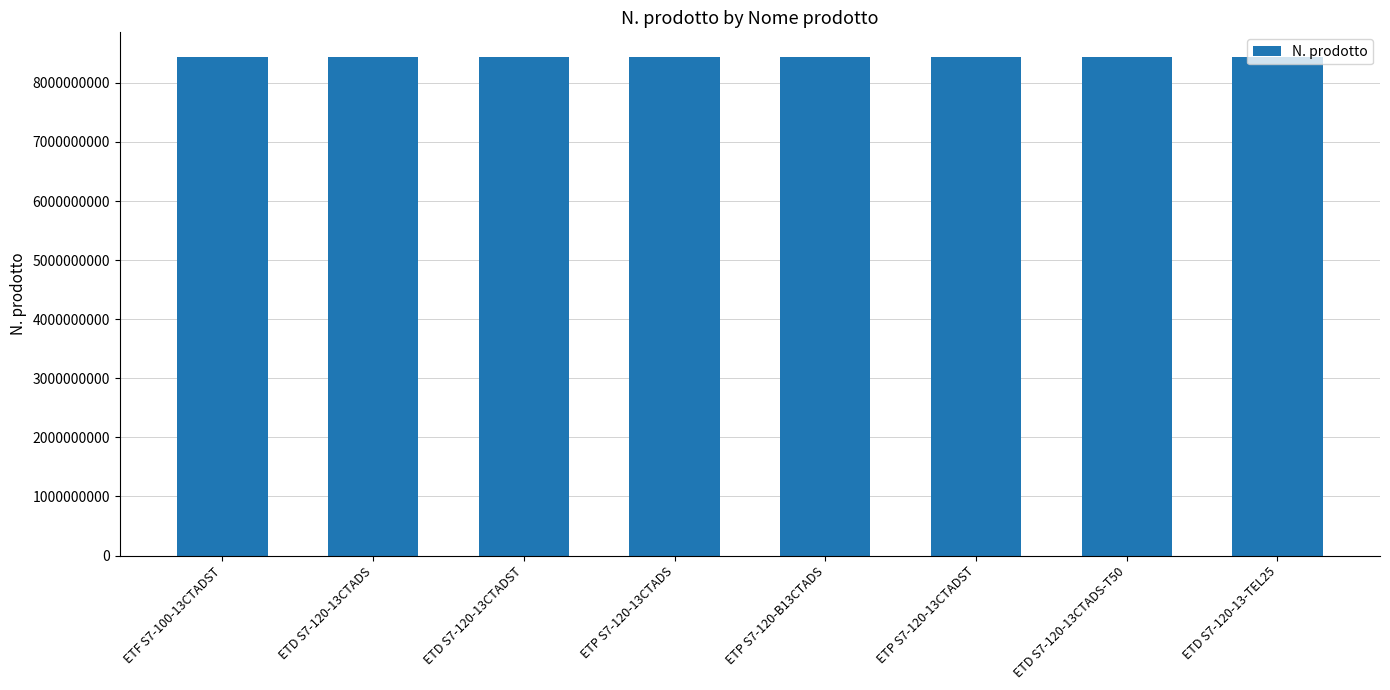

What is the ratio of the value at ETP S7-120-13CTADST to the value at ETD S7-120-13CTADS-T50?

1.0